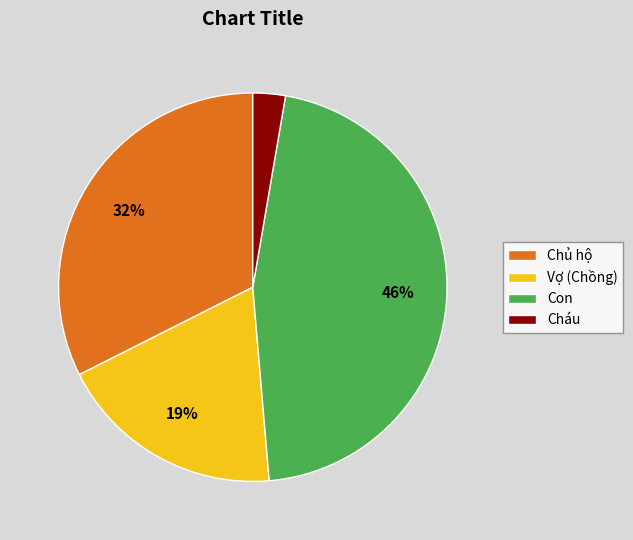

Does any single category account for the majority?

No